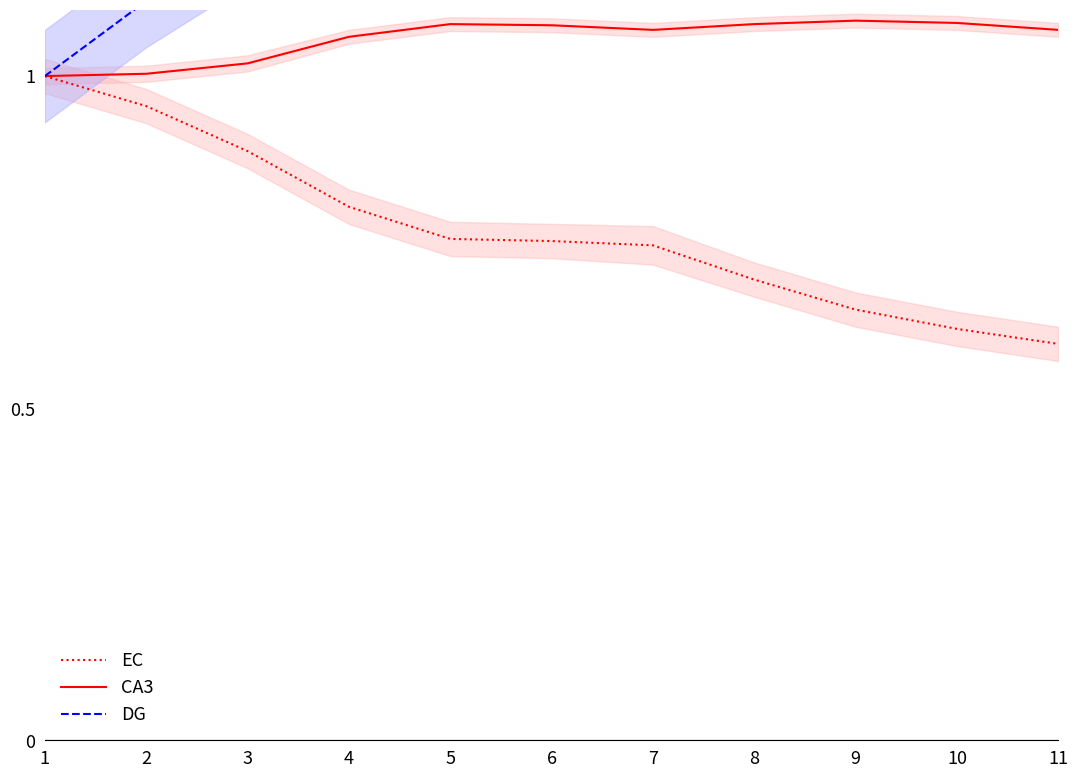

How many lines are shown in the chart?

3